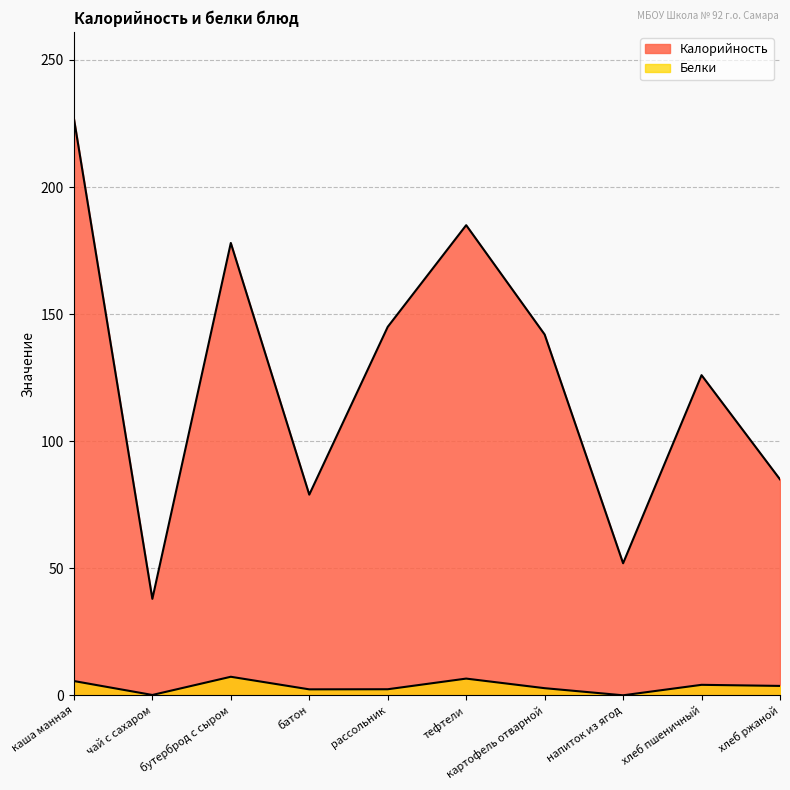

How many interior local peaks does the Калорийность series have?

3